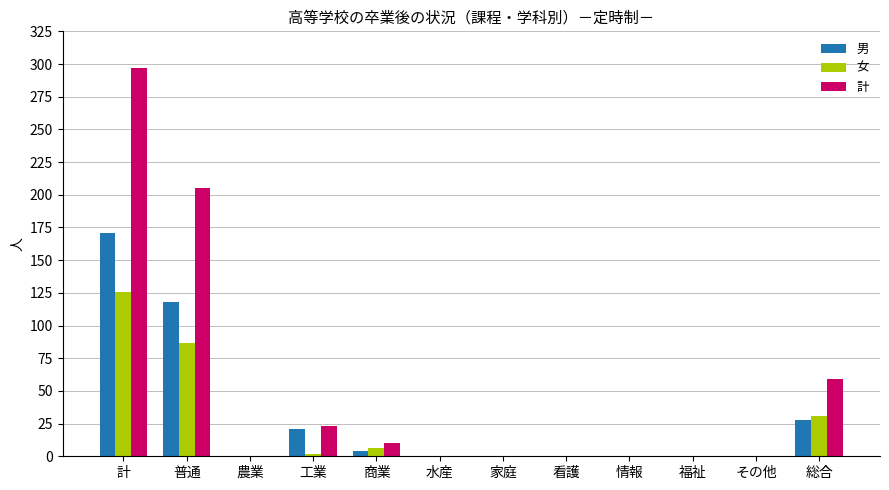

Which category has the highest value in the 男 series?

計